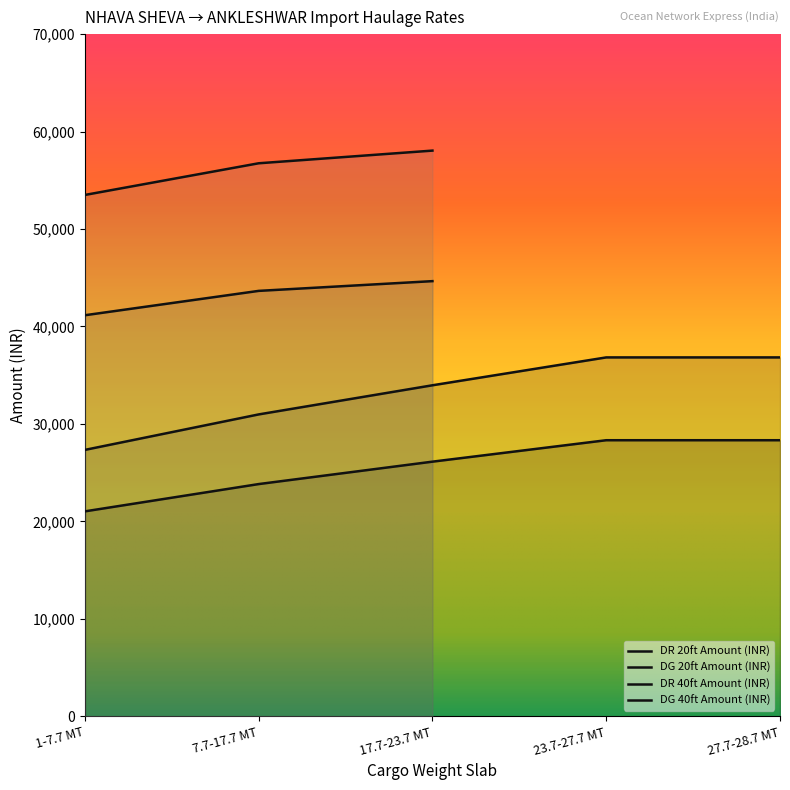

True or false: DG 20ft Amount (INR) and DR 20ft Amount (INR) cross at least once.

False